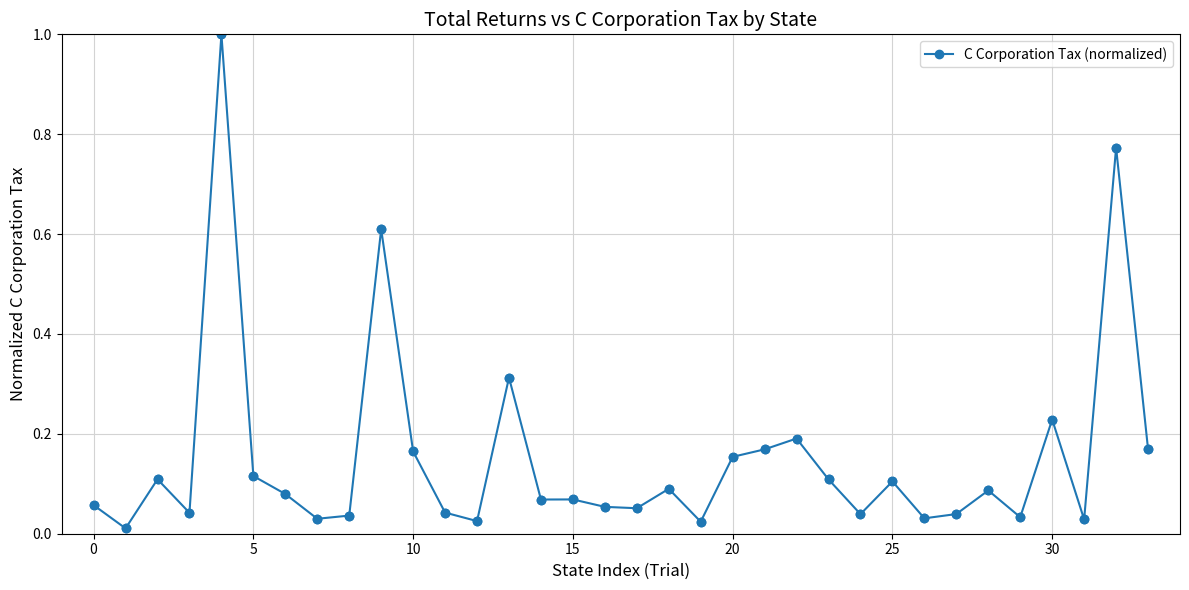

What is the sum of all values?

5.1